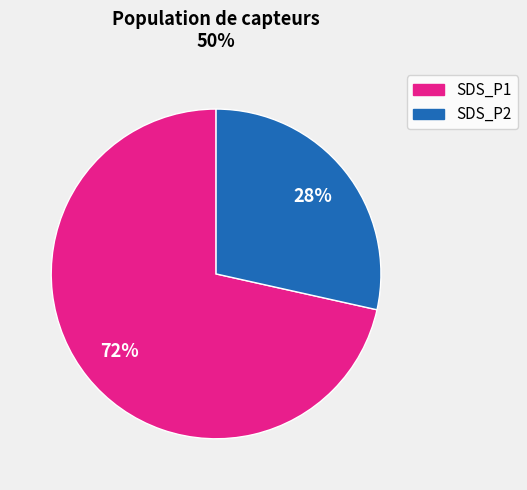

What is the largest slice in the pie chart?

SDS_P1